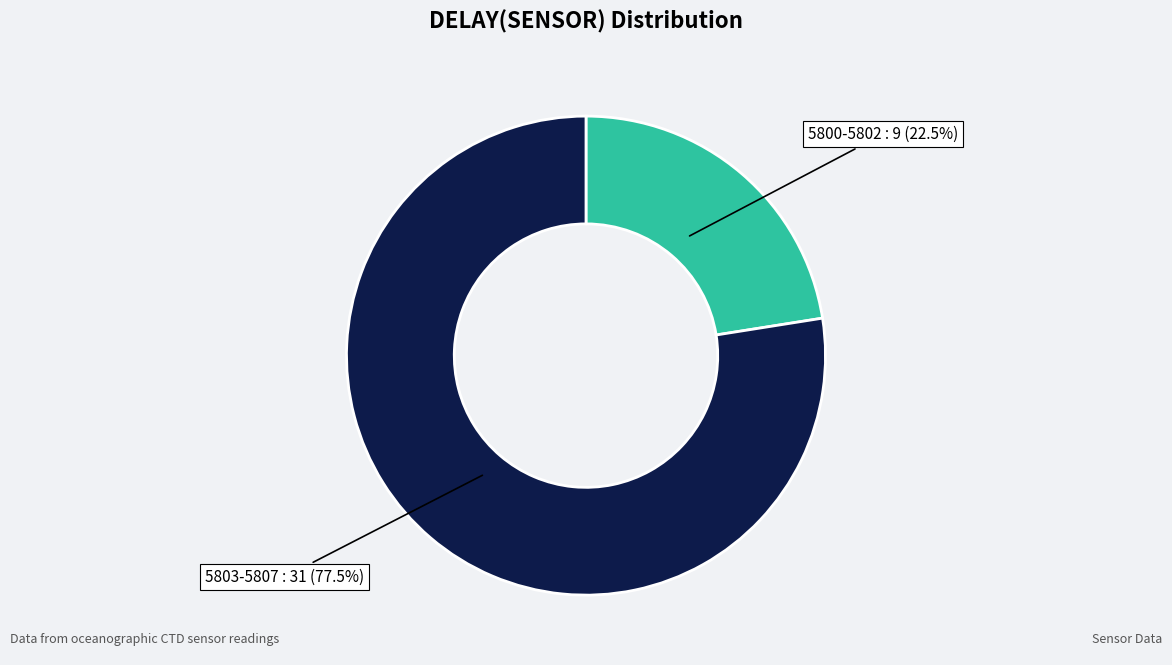

Does any single category account for the majority?

Yes